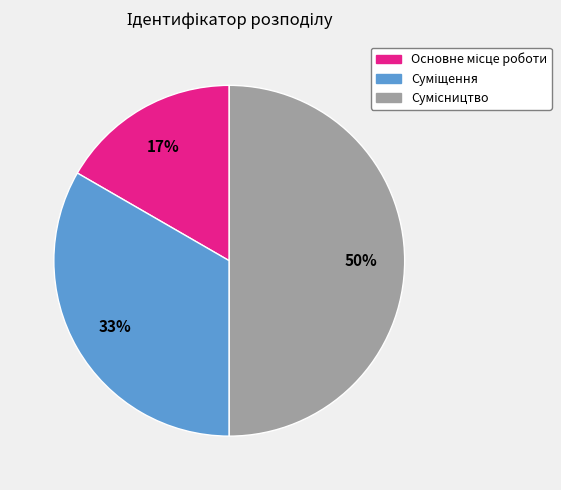

To the nearest percent, what is the difference between the largest and smallest slice percentages?

33%